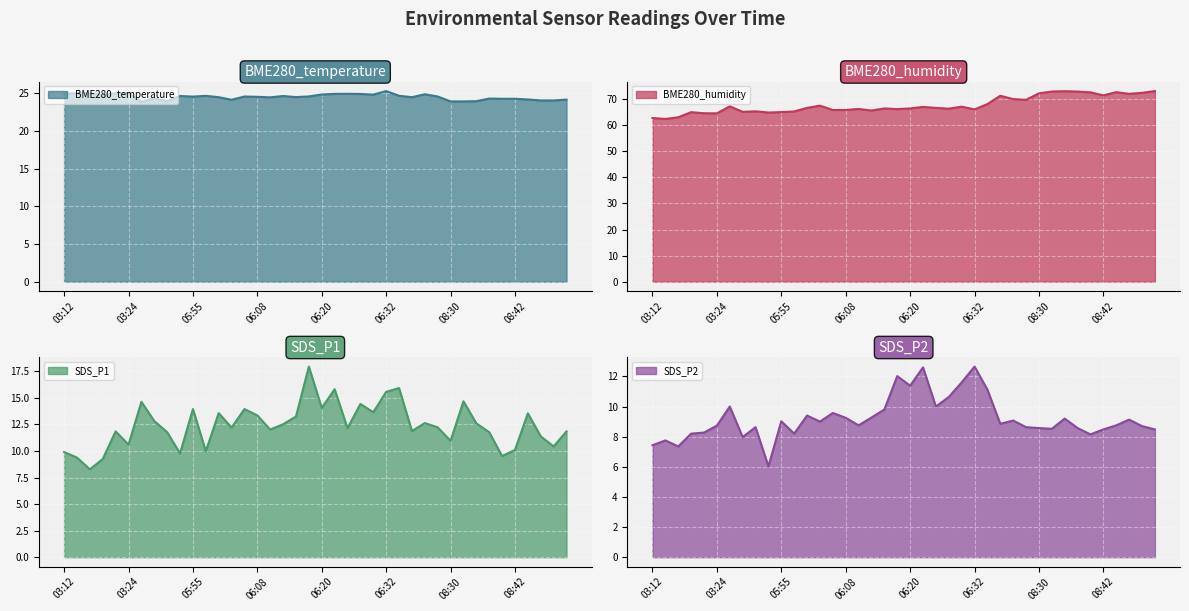

Is the value of BME280_temperature at 08:33 greater than the value of SDS_P2 at 06:08?

Yes